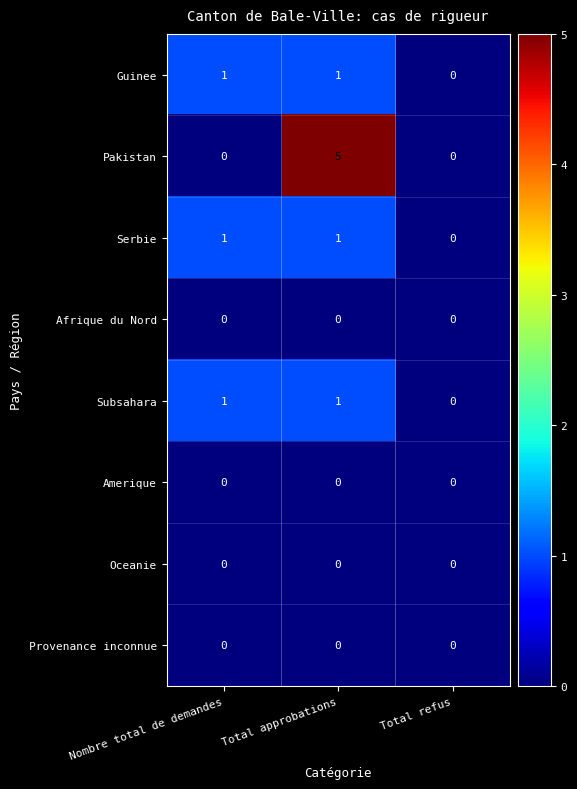

Reading left to right, extract all data points from this chart.

Guinee: Nombre total de demandes=1	Total approbations=1	Total refus=0
Pakistan: Nombre total de demandes=0	Total approbations=5	Total refus=0
Serbie: Nombre total de demandes=1	Total approbations=1	Total refus=0
Afrique du Nord: Nombre total de demandes=0	Total approbations=0	Total refus=0
Subsahara: Nombre total de demandes=1	Total approbations=1	Total refus=0
Amerique: Nombre total de demandes=0	Total approbations=0	Total refus=0
Oceanie: Nombre total de demandes=0	Total approbations=0	Total refus=0
Provenance inconnue: Nombre total de demandes=0	Total approbations=0	Total refus=0